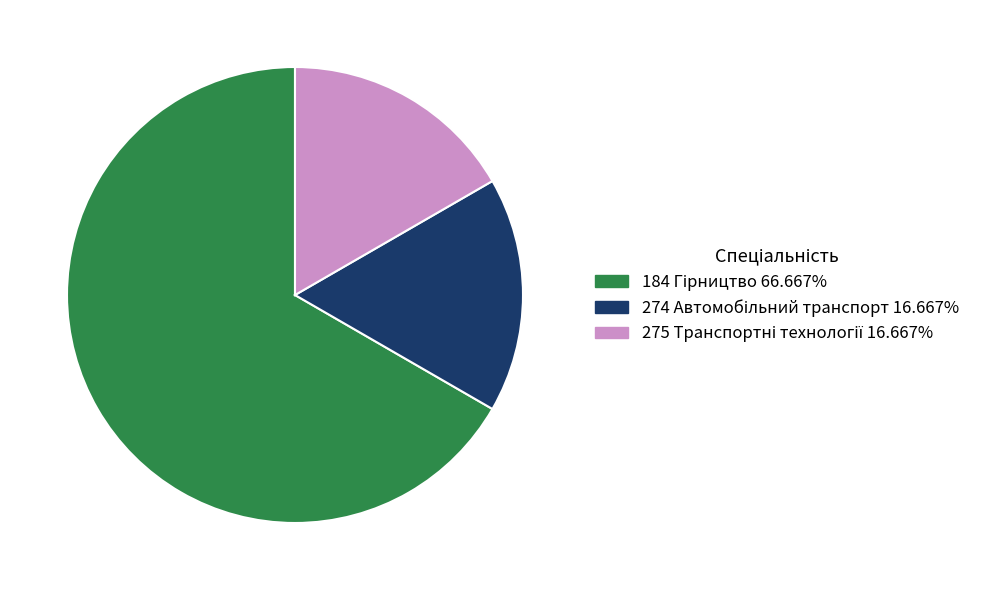

Do 184 and 275 together represent more than half of the pie?

Yes